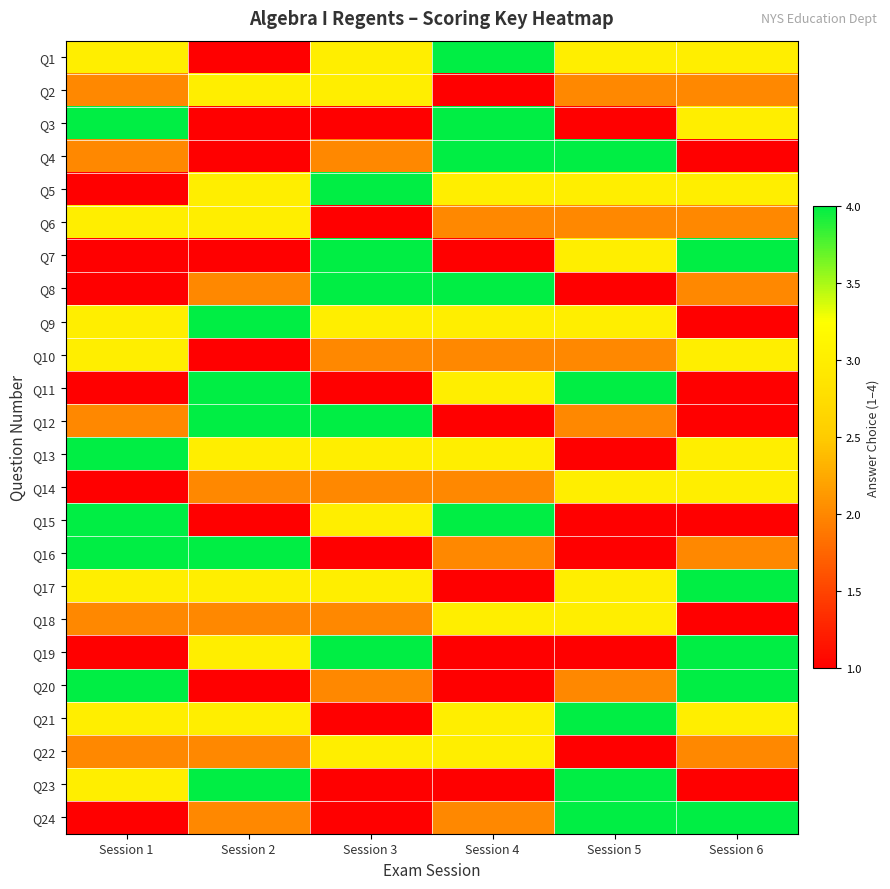

What is the greatest value displayed?

4